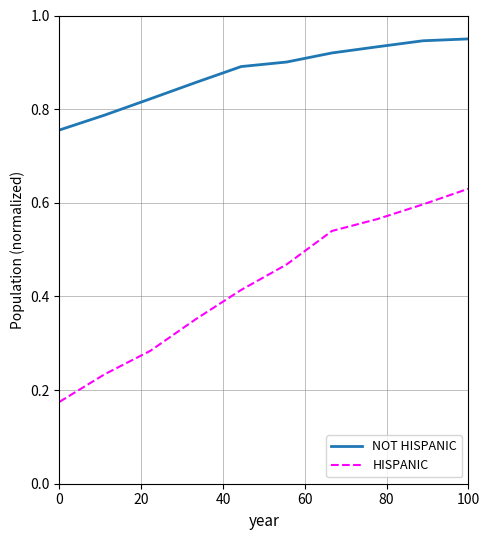

How many lines are shown in the chart?

2